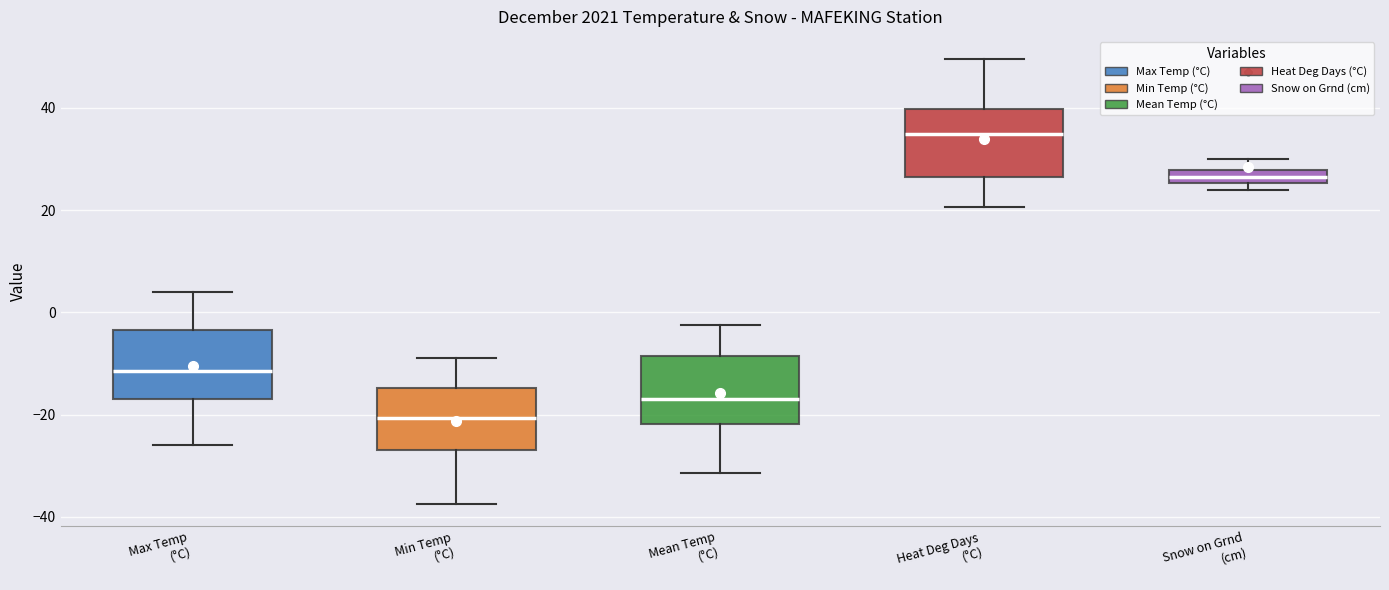

Where is the lower edge of the box for Min Temp (°C) on the y-axis? The values are not printed on the chart, so give them approximately, as read against the axis.

-26